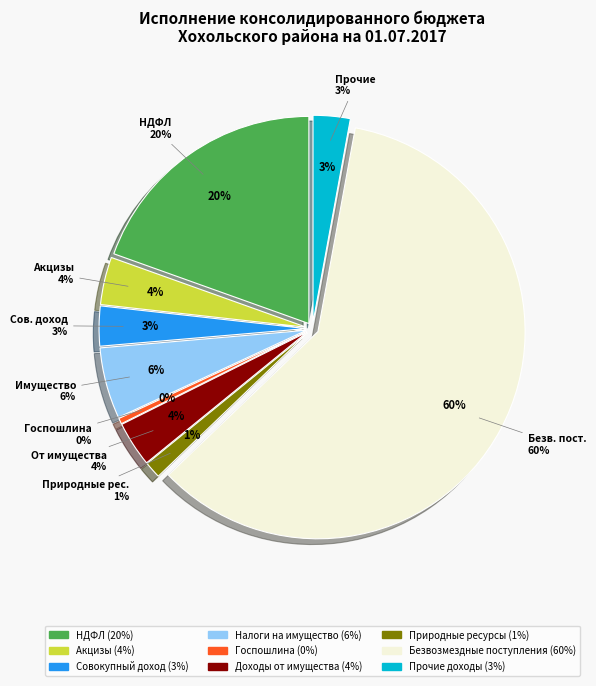

Which has a higher value, Налоги на товары (акцизы) or Налоги на совокупный доход?

Налоги на товары (акцизы)